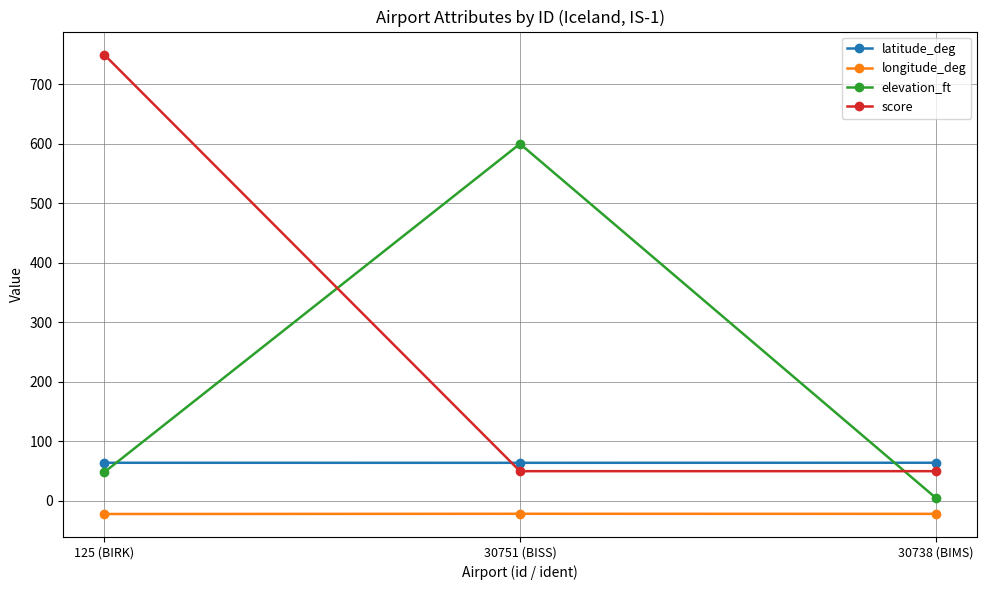

Is the value of longitude_deg at 125 (BIRK) greater than the value of latitude_deg at 30751 (BISS)?

No